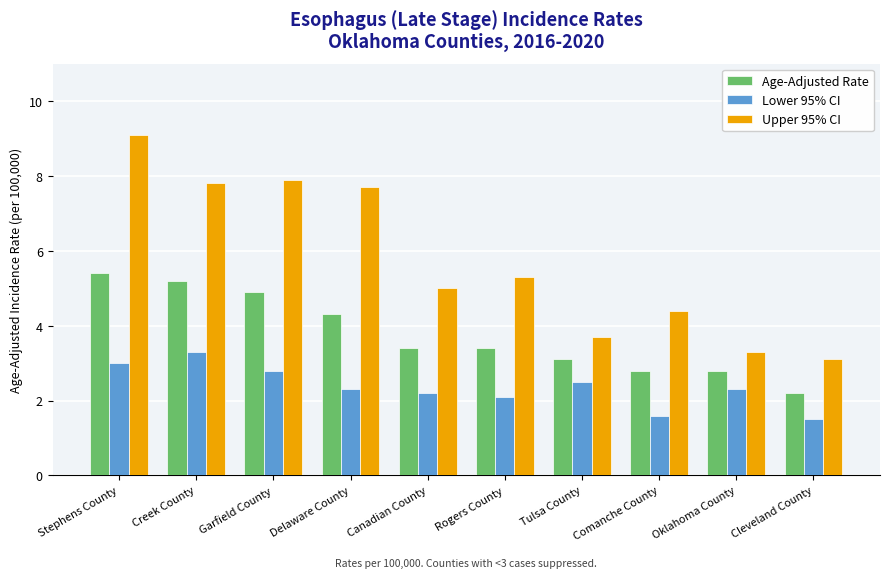

Which series has the largest range (max minus min)?

Upper 95% CI